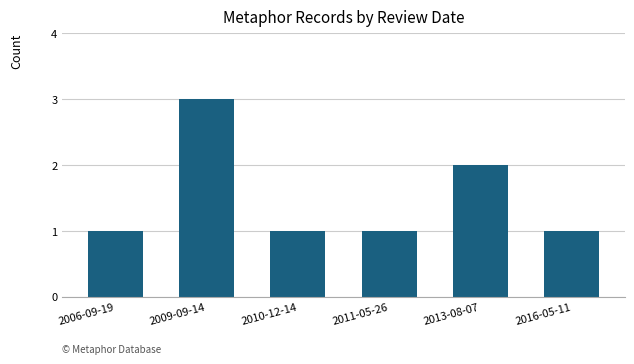

Is it true that the value at 2011-05-26 is 0?

False